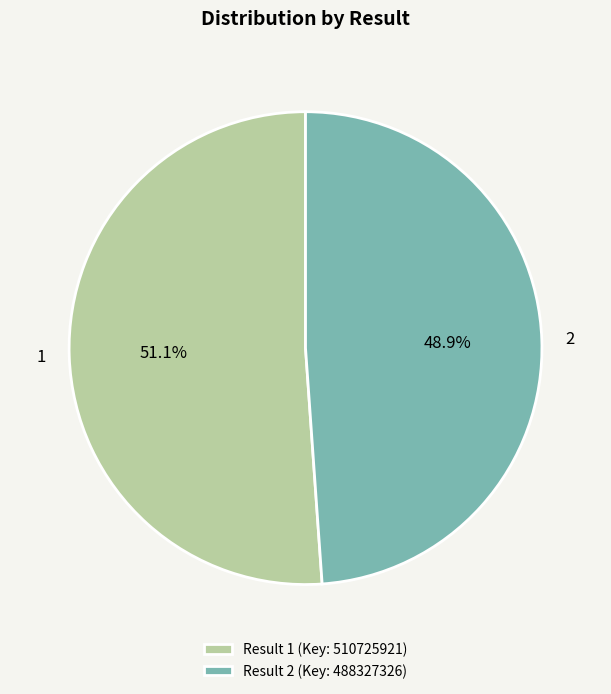

Count the number of slices in the pie.

2